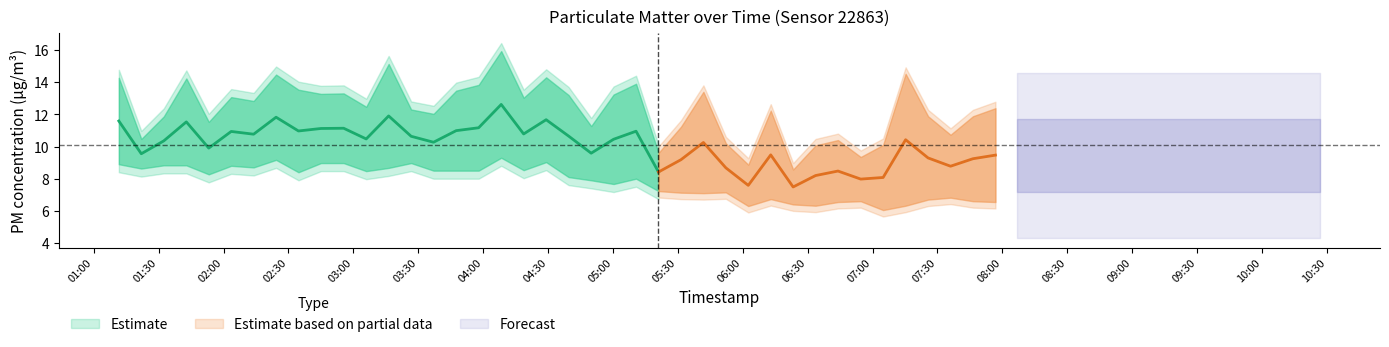

Is the value of P1 at 1 greater than the value of P2 at 38?

Yes